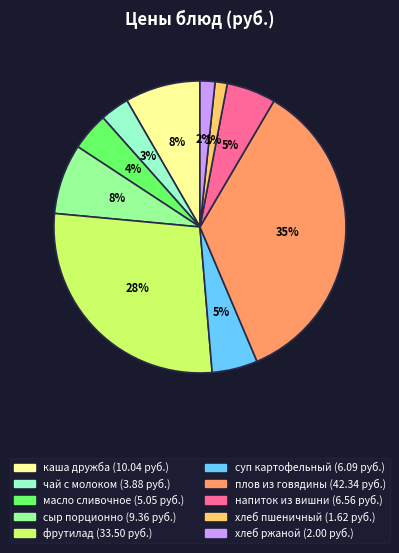

Is it true that хлеб ржаной is 15% of the pie?

False